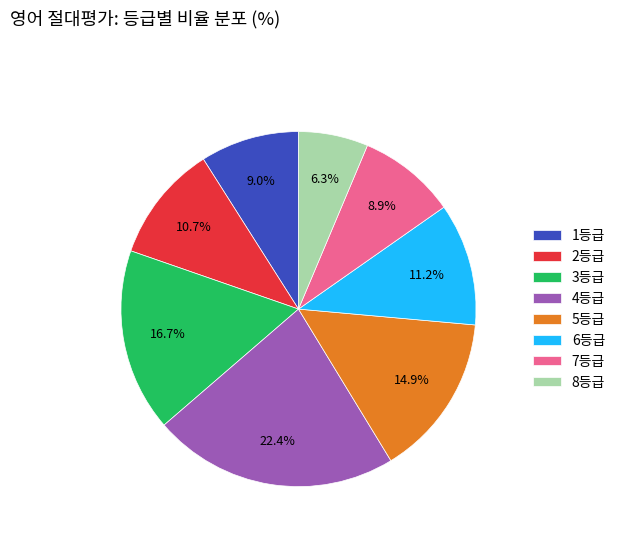

What is the largest slice in the pie chart?

4등급